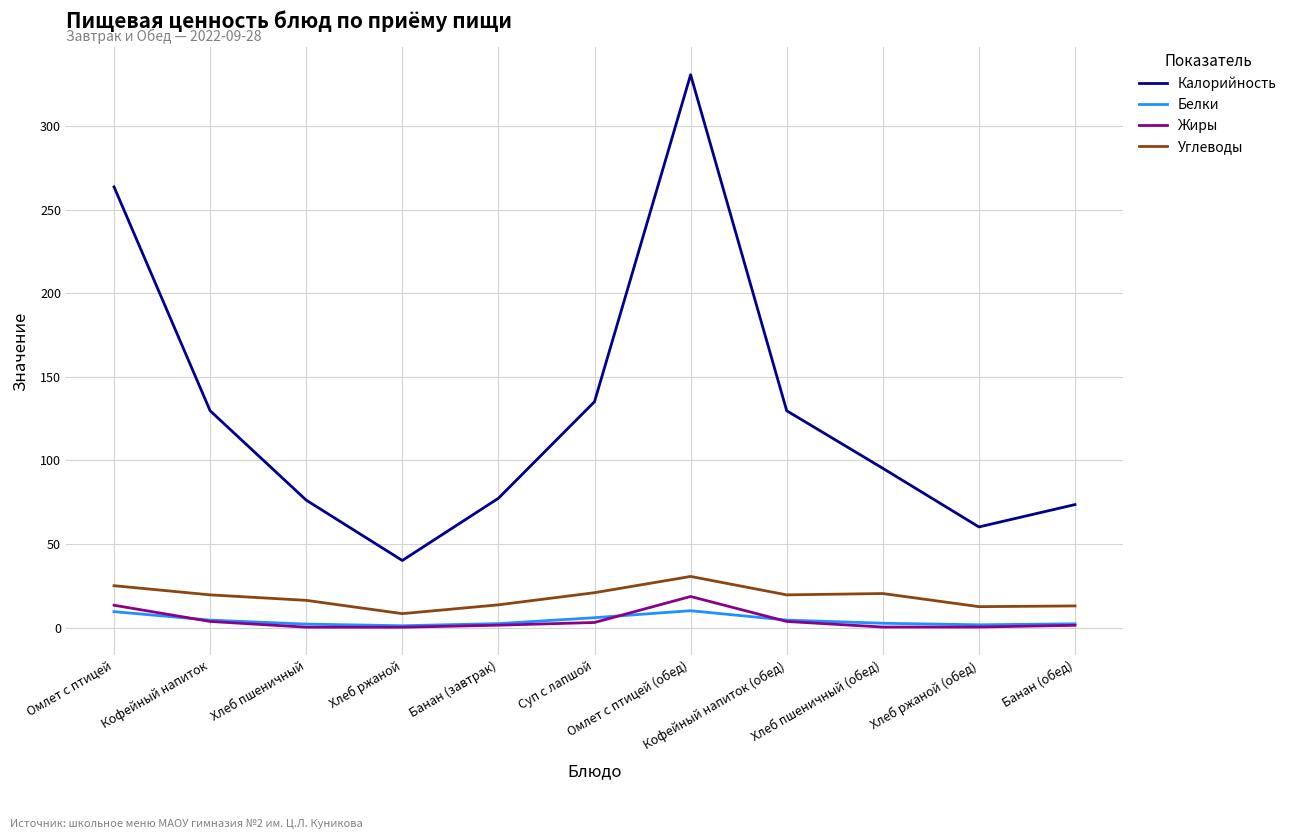

At which category is the sum across all series the highest?

Омлет с птицей (обед)